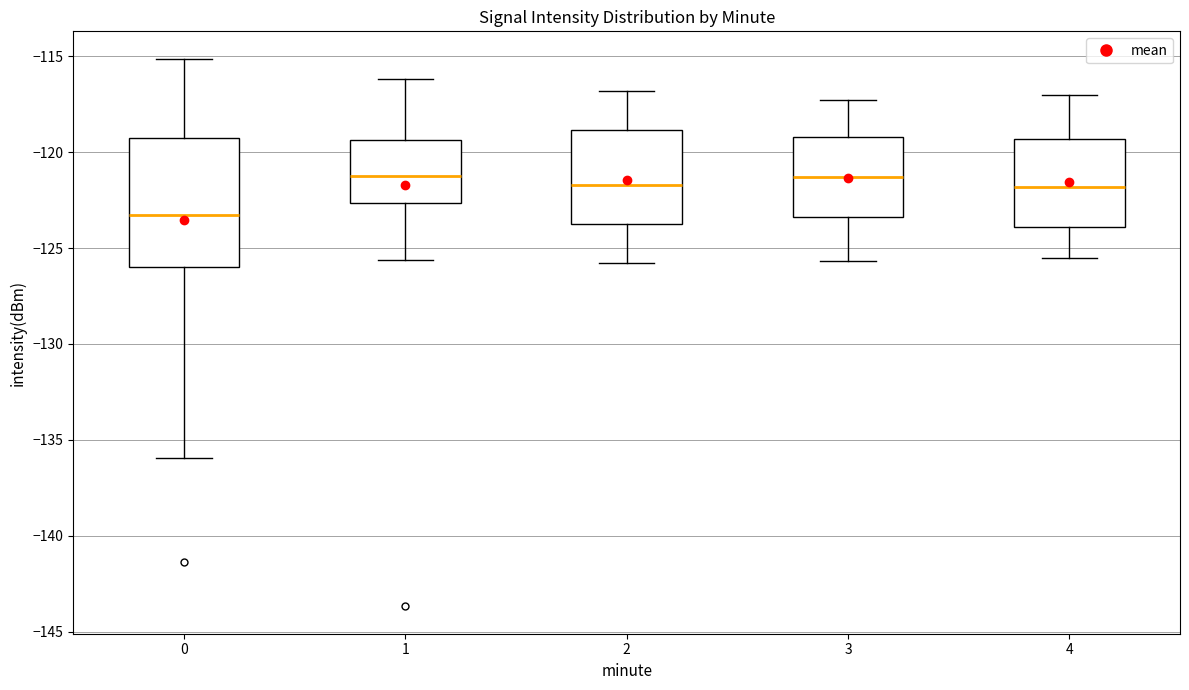

Which box is the tallest, from its lower edge to its upper edge?

0